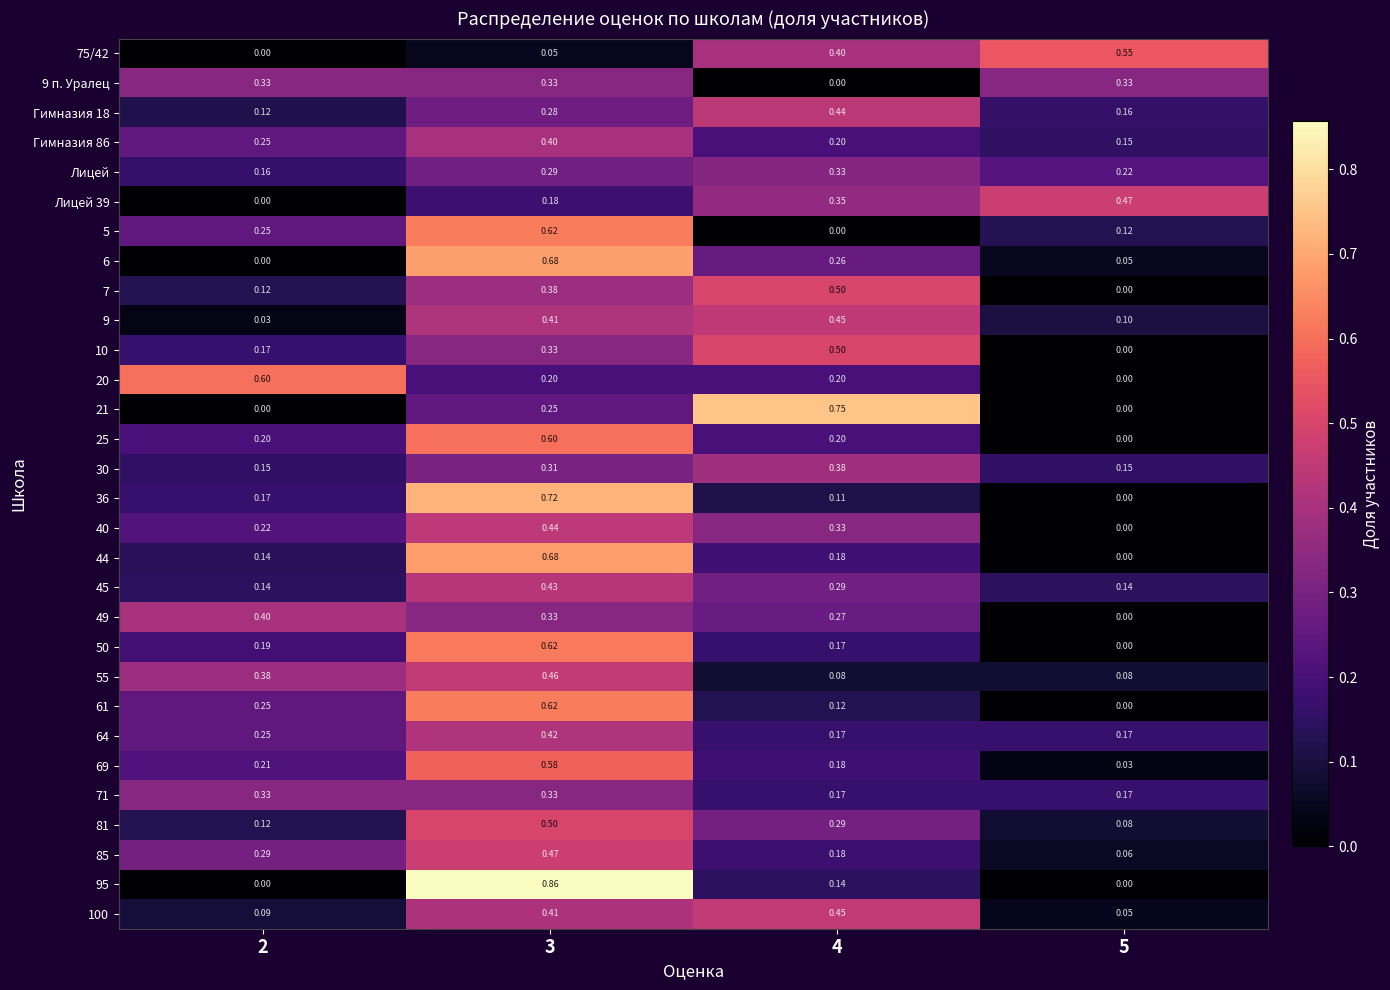

Is the value of Гимназия 18 at 5 greater than the value of 5 at 2?

No